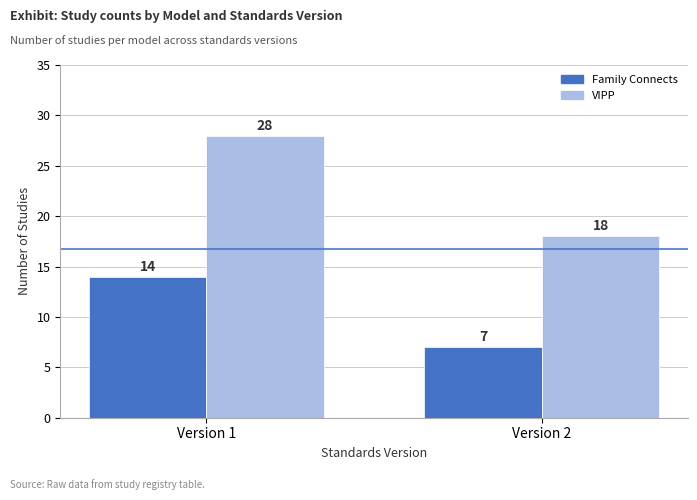

Between Version 1 and Version 2, which series saw the biggest shift?

VIPP